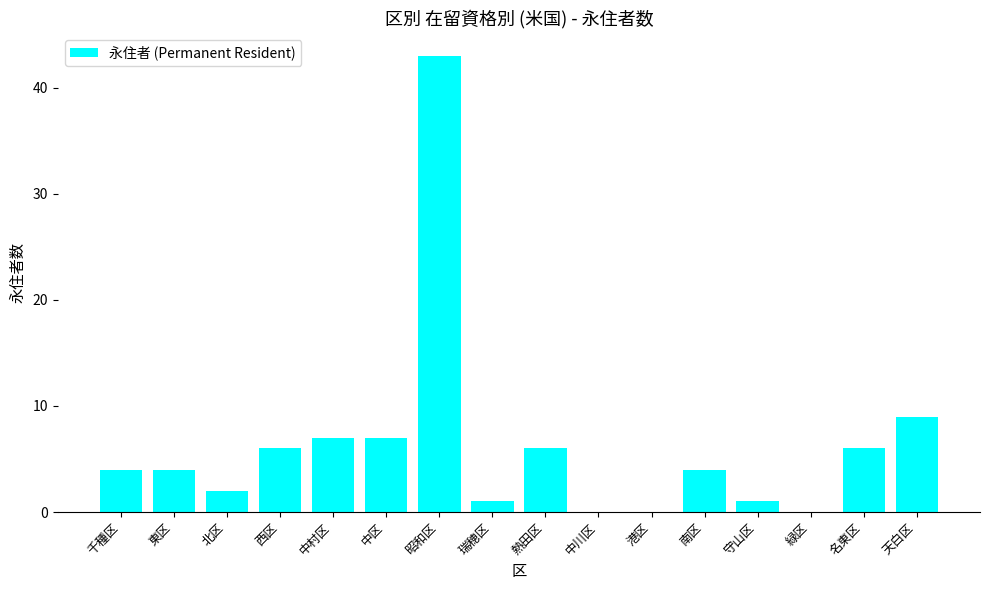

True or false: the data shows 6 at 西区.

True